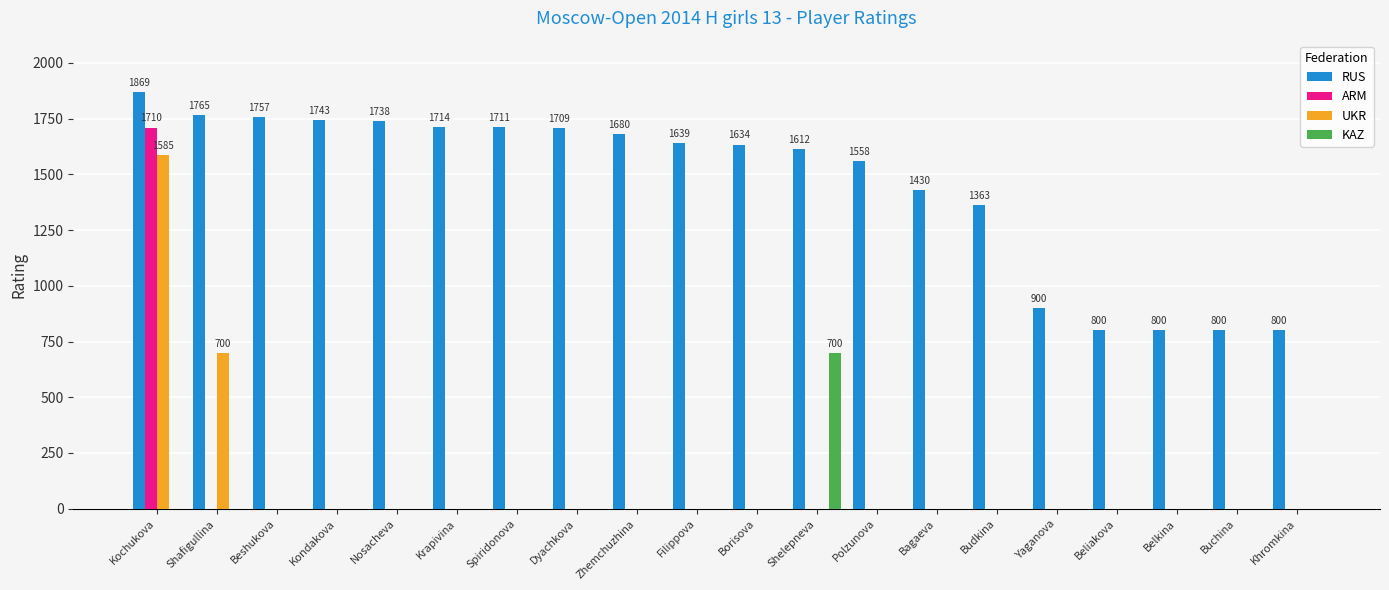

Is it true that KAZ equals 0 at Buchina?

True